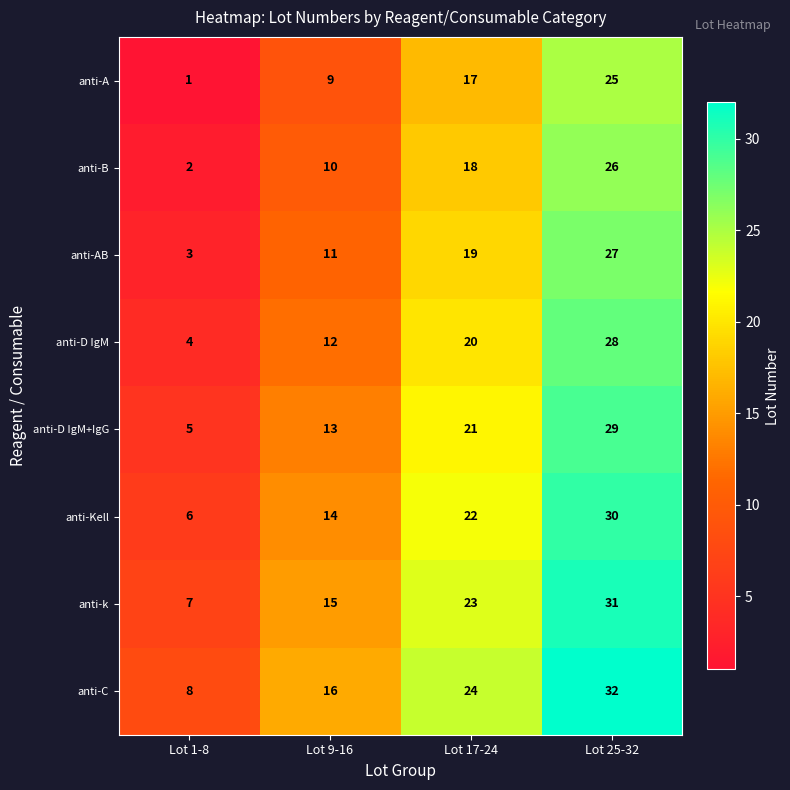

What is the difference between the maximum and minimum values in the anti-Kell series?

24